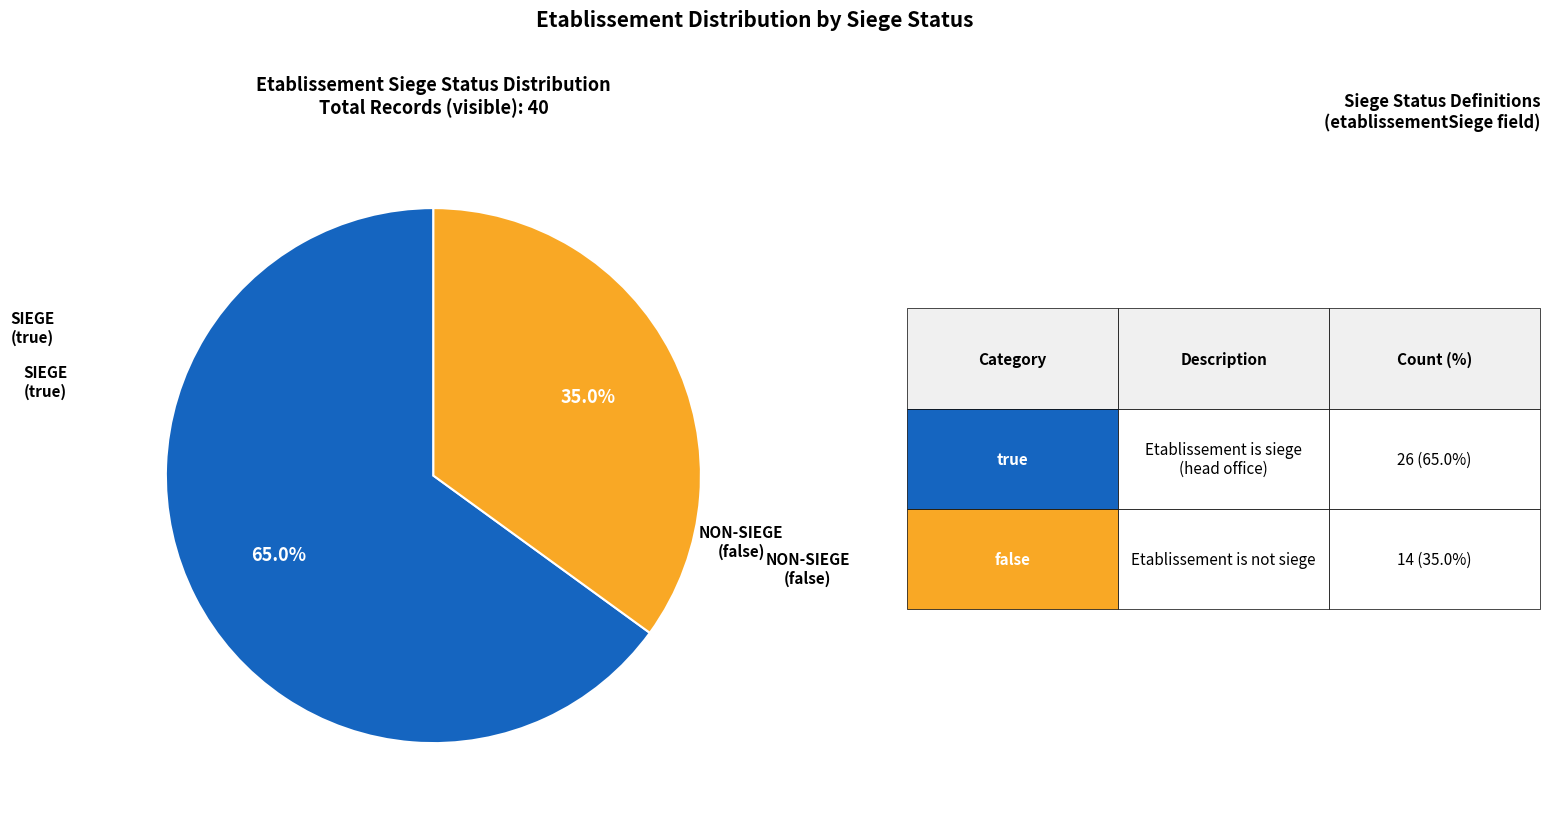

Is there a majority slice in this chart?

Yes